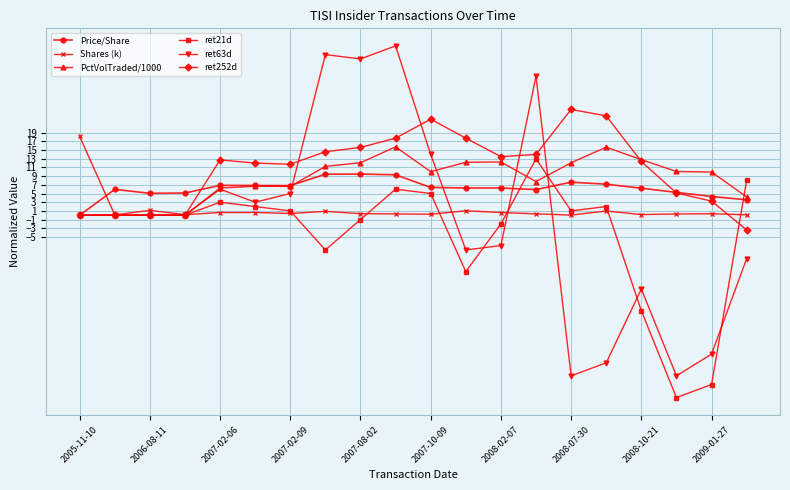

Count the number of data series in this chart.

6